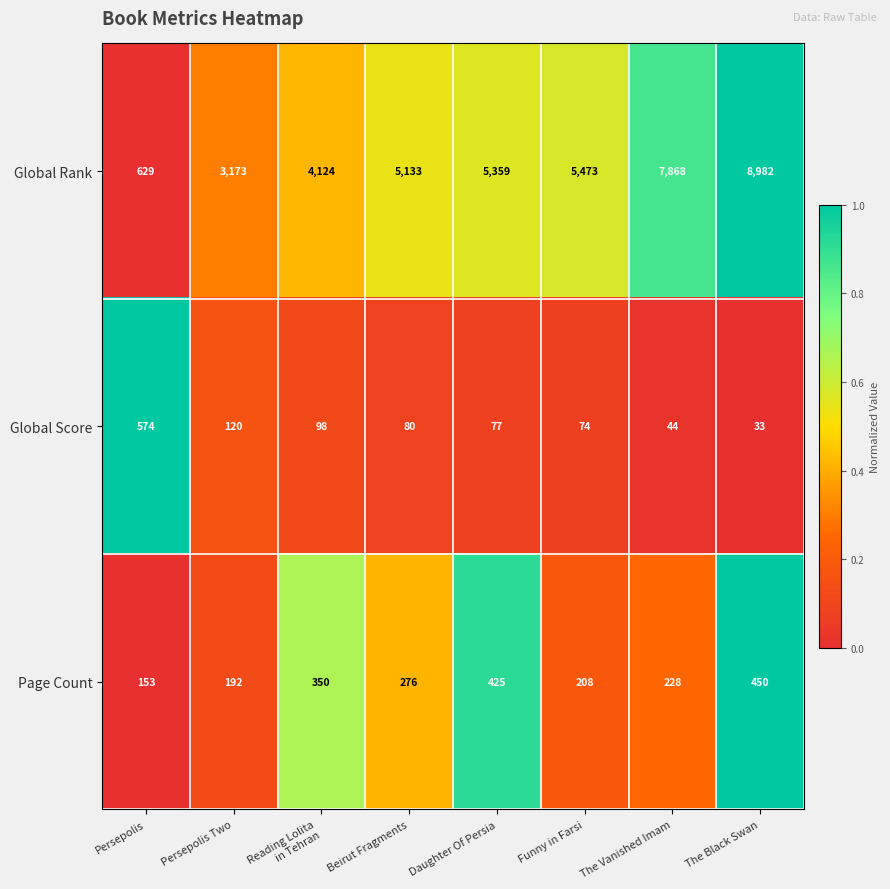

How many distinct data groups are displayed?

3